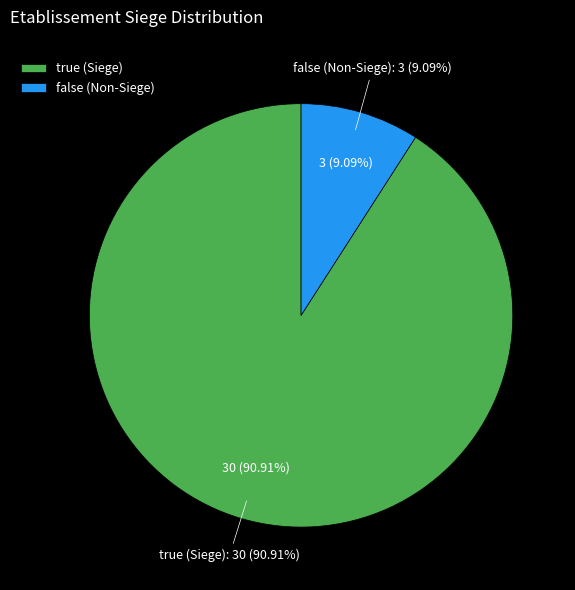

Which category accounts for the majority?

true